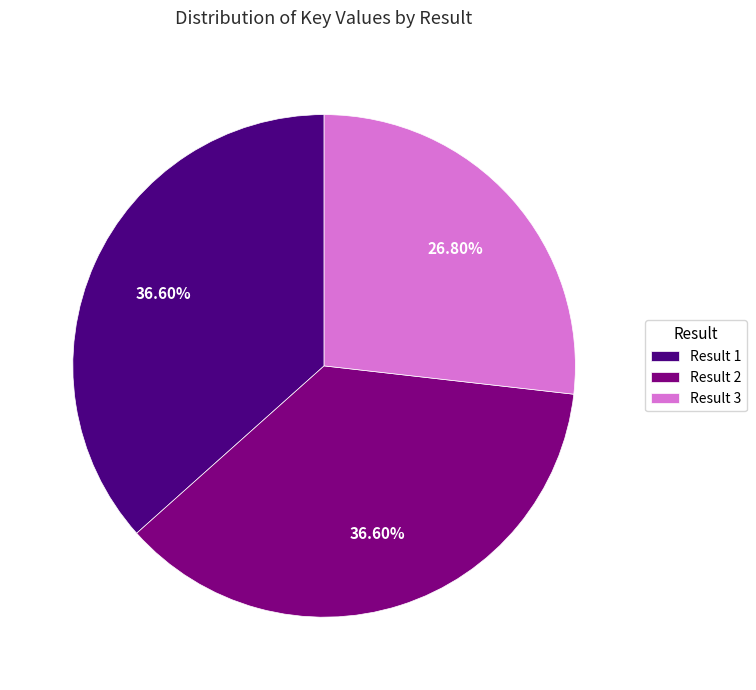

Combined, do Result 3 and Result 2 account for over 50%?

Yes